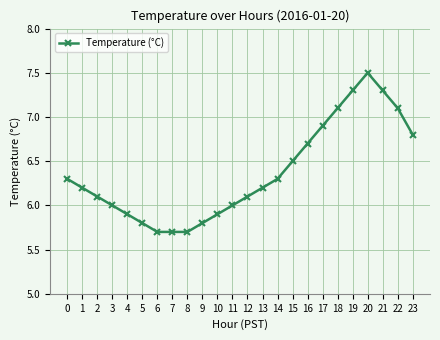

Count the number of categories in the chart.

24